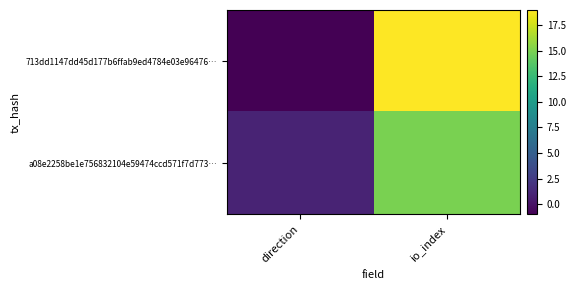

What is the spread (max minus min) of values at io_index?

4